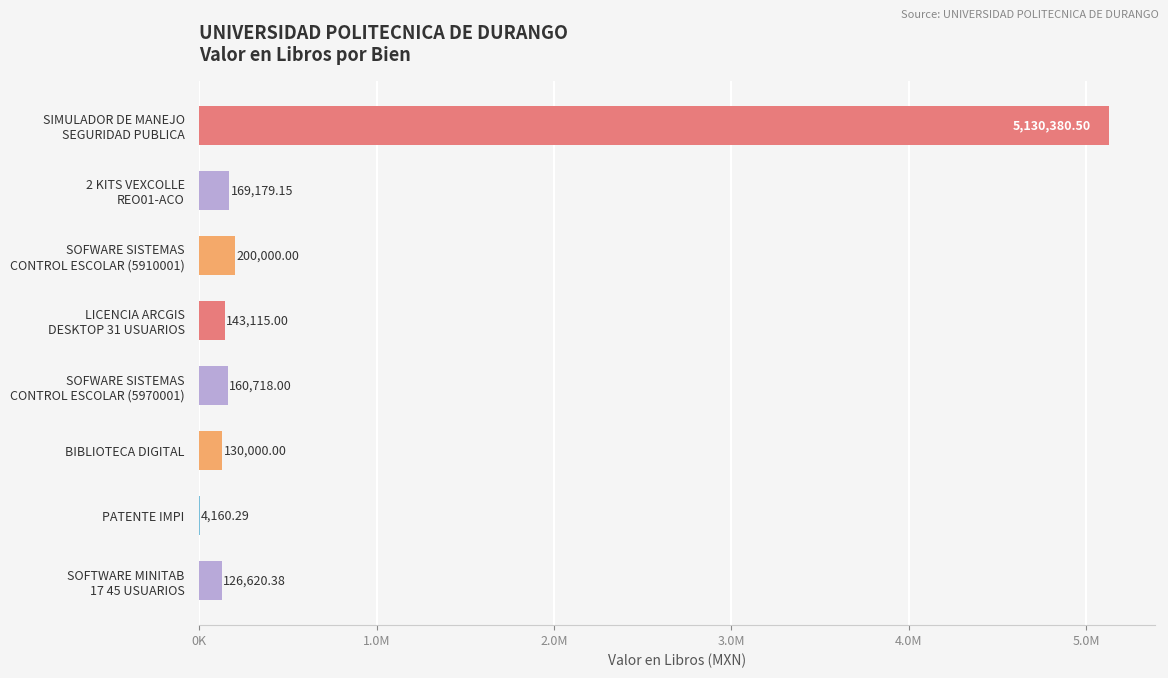

At which category does the chart reach its peak across all series?

SIMULADOR DE MANEJO
SEGURIDAD PUBLICA